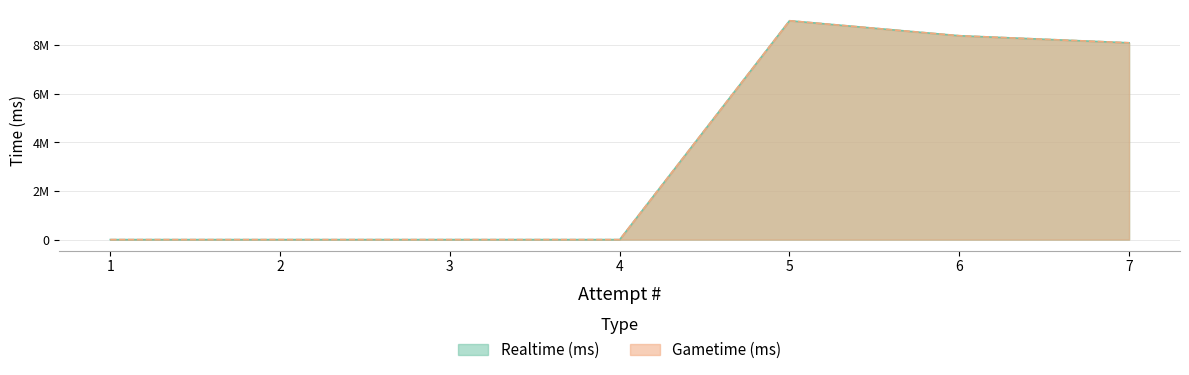

How many series are shown in this chart?

2